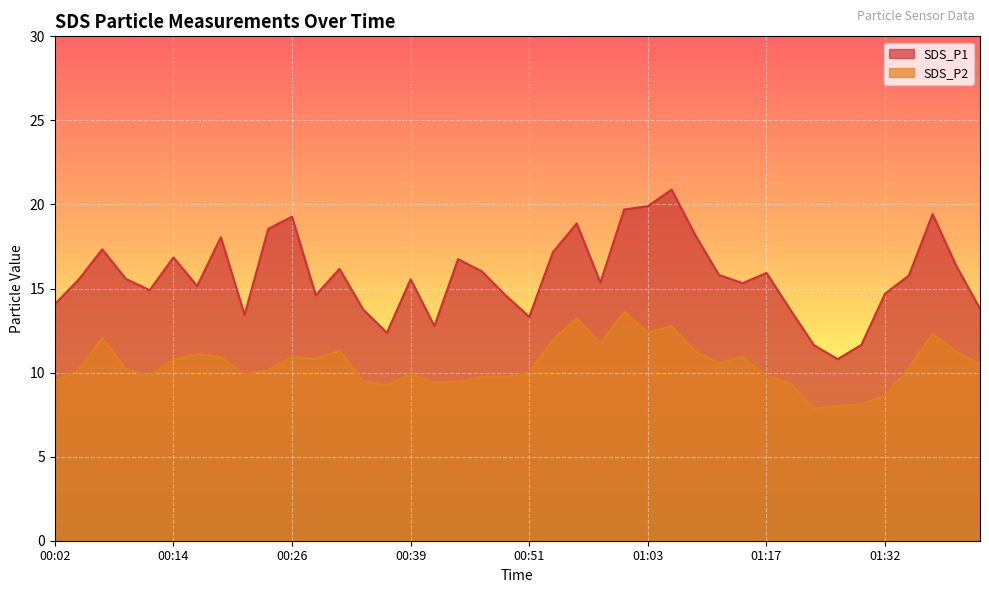

At which category is the sum across all series the highest?

01:06